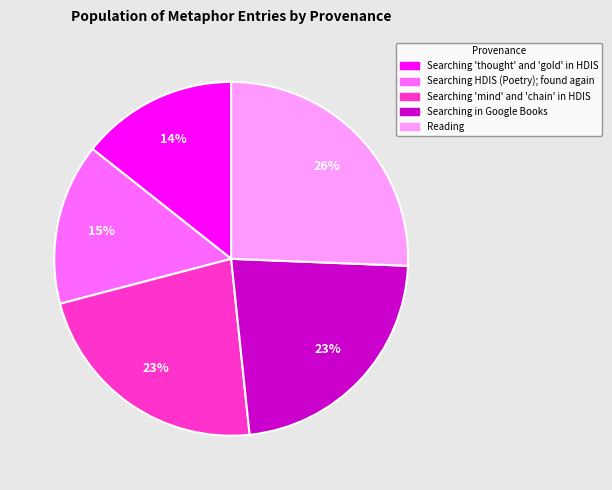

Which slice is the largest?

Reading